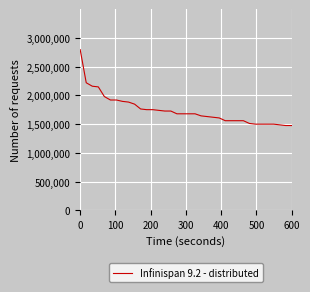

What is the greatest value displayed?

2796000